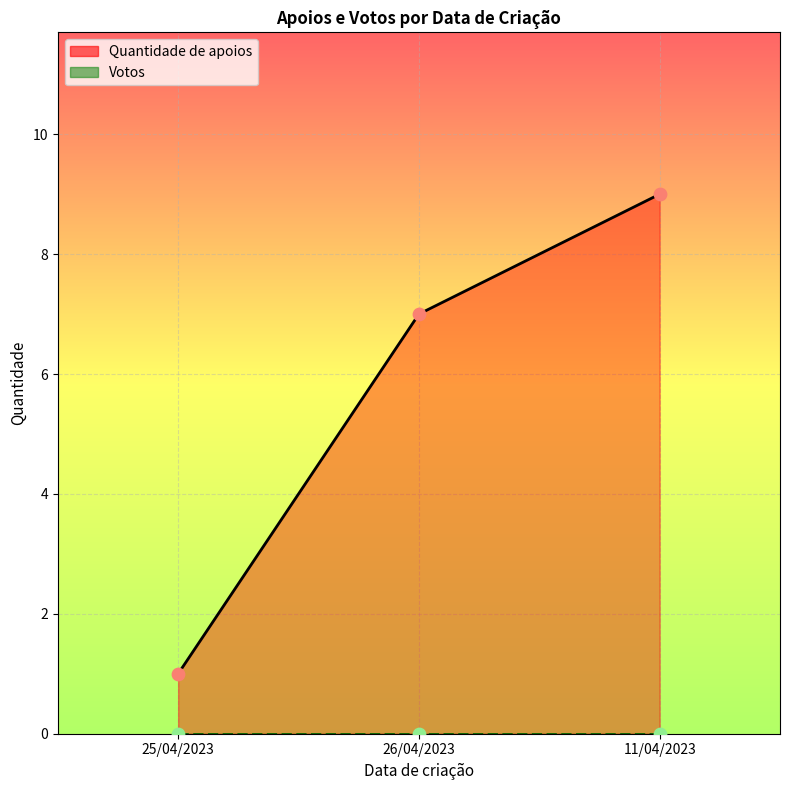

Which series has the largest Y range (max minus min)?

Quantidade de apoios (line)